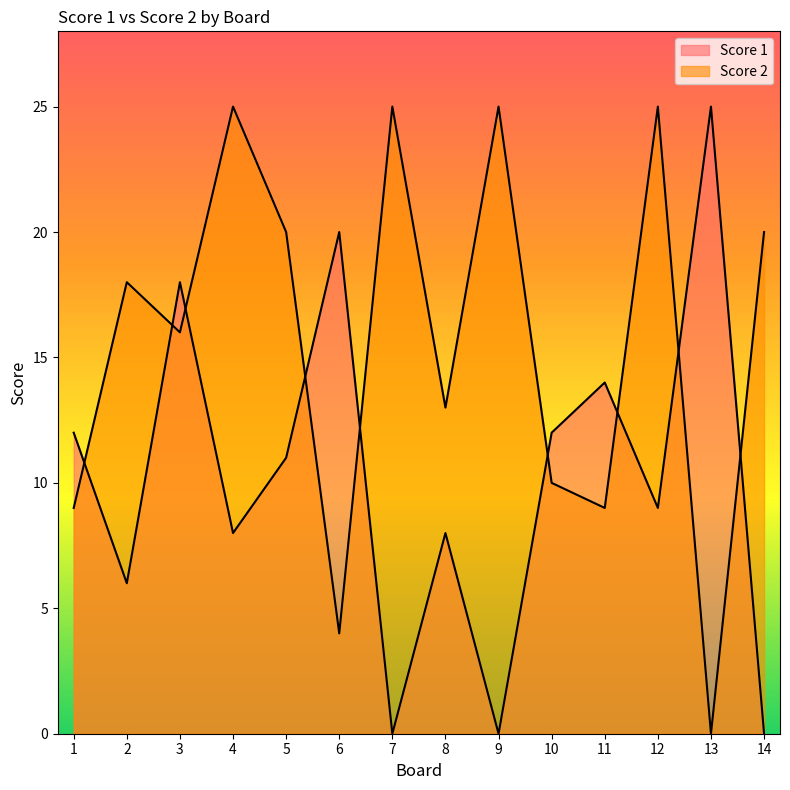

How many categories are shown in the chart?

14